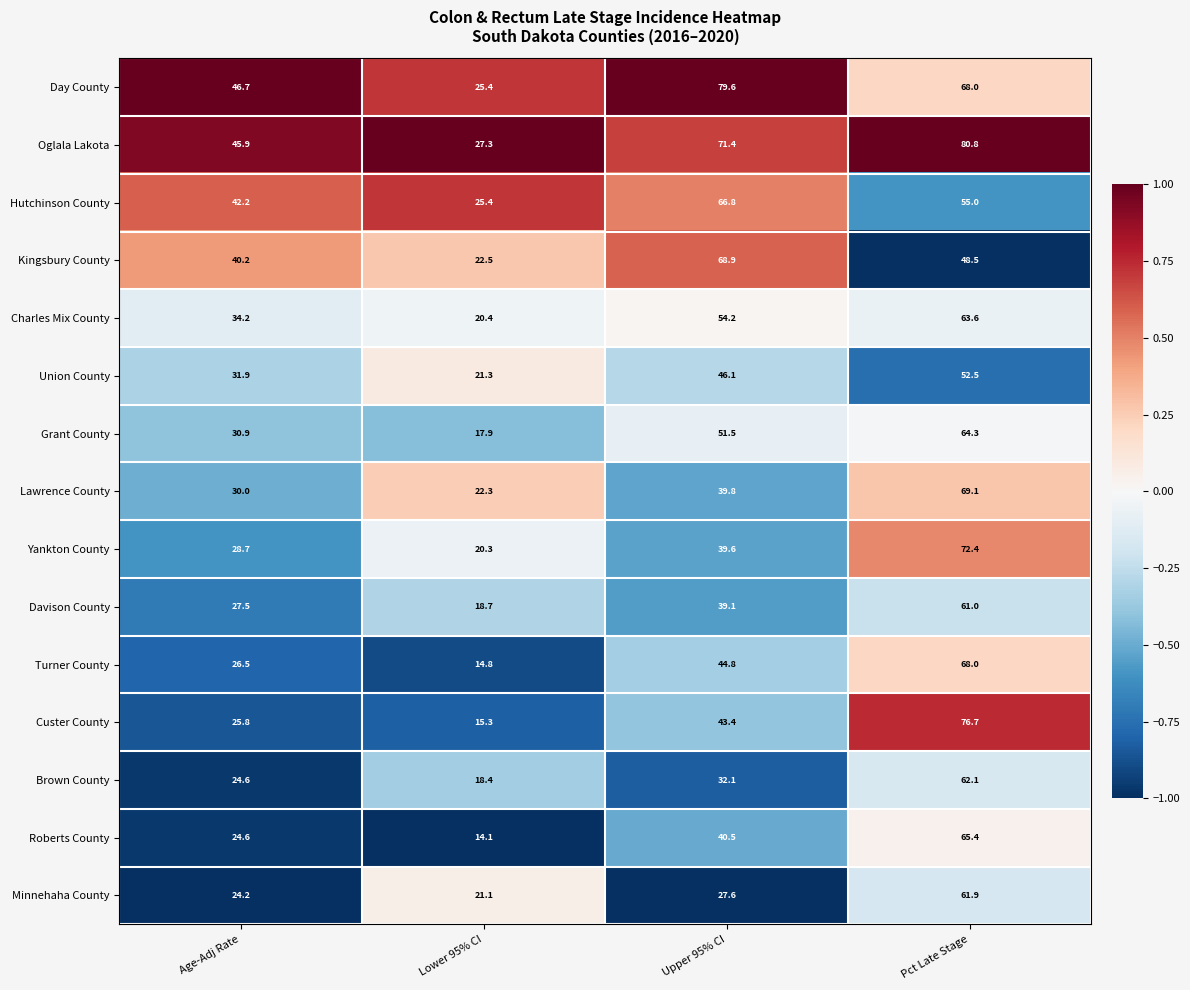

At Upper 95% CI, list the series in order from largest to smallest.

Day County, Oglala Lakota, Kingsbury County, Hutchinson County, Charles Mix County, Grant County, Union County, Turner County, Custer County, Roberts County, Lawrence County, Yankton County, Davison County, Brown County, Minnehaha County